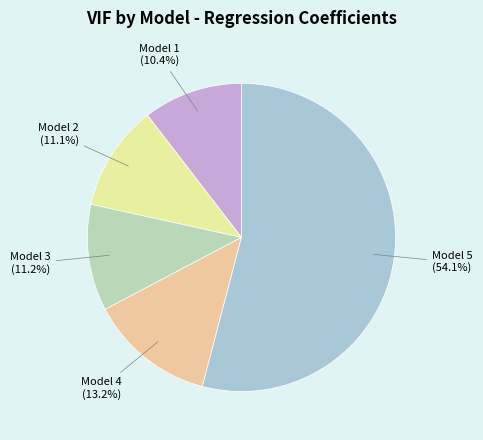

What is the ratio of the value at Model 4 to the value at Model 1?

1.3